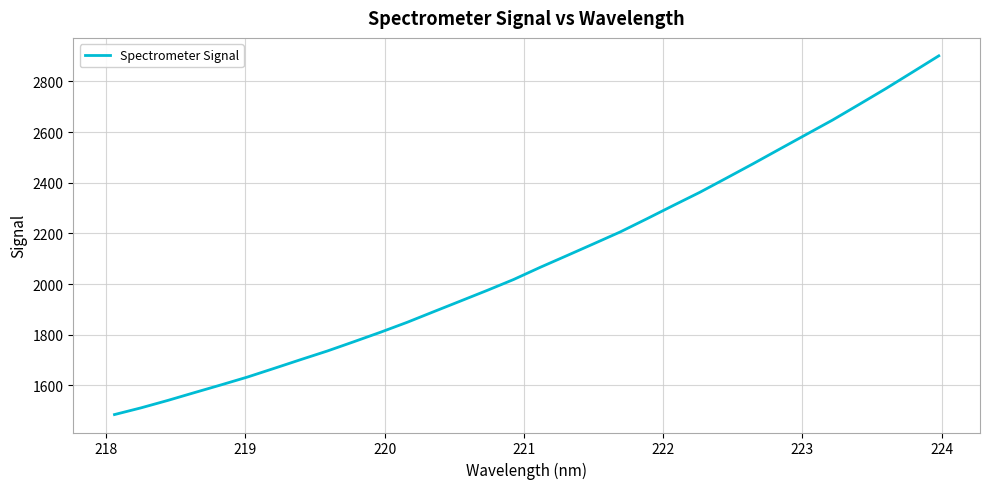

What is the smallest value displayed?

1485.1